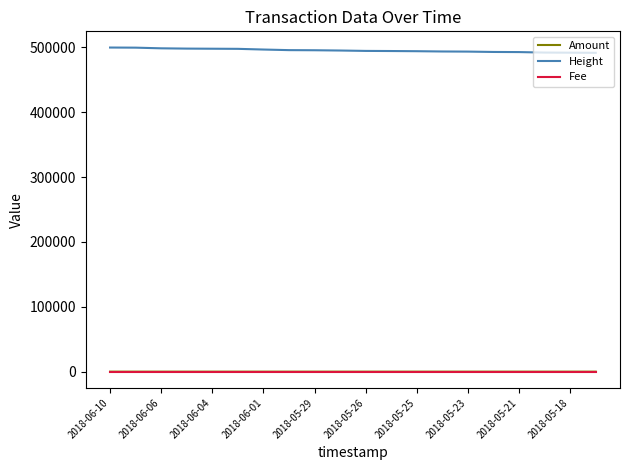

Which series has the largest total across all categories?

Height